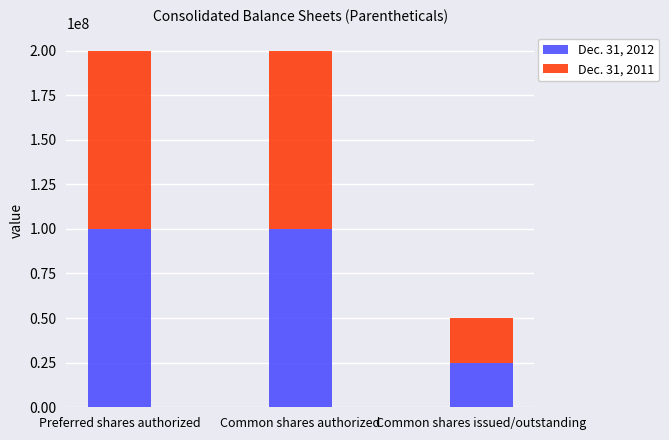

Reading left to right, list the values for the Dec. 31, 2012 series.

Preferred shares authorized=100000000	Common shares authorized=100000000	Common shares issued/outstanding=24982822